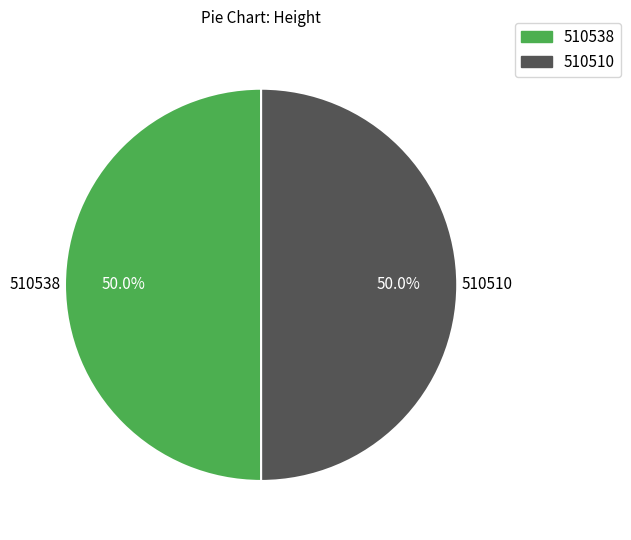

What is the ratio of the value at 510538 to the value at 510510?

1.0